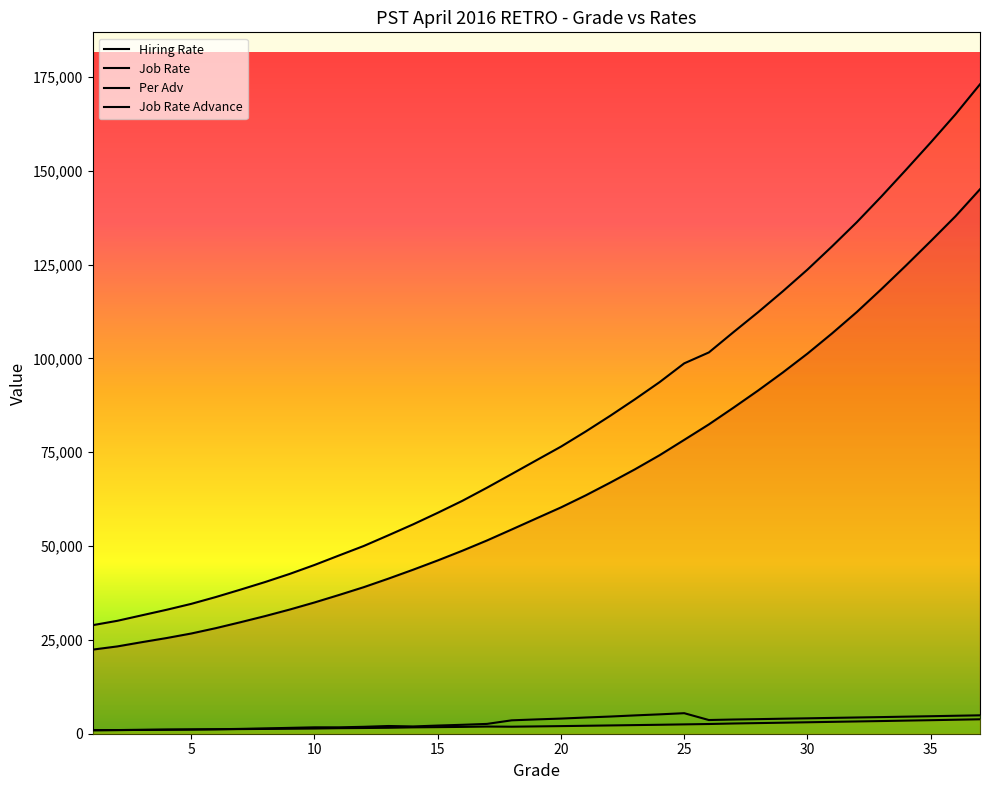

The Hiring Rate series shows 43991 at 7. True or false?

False